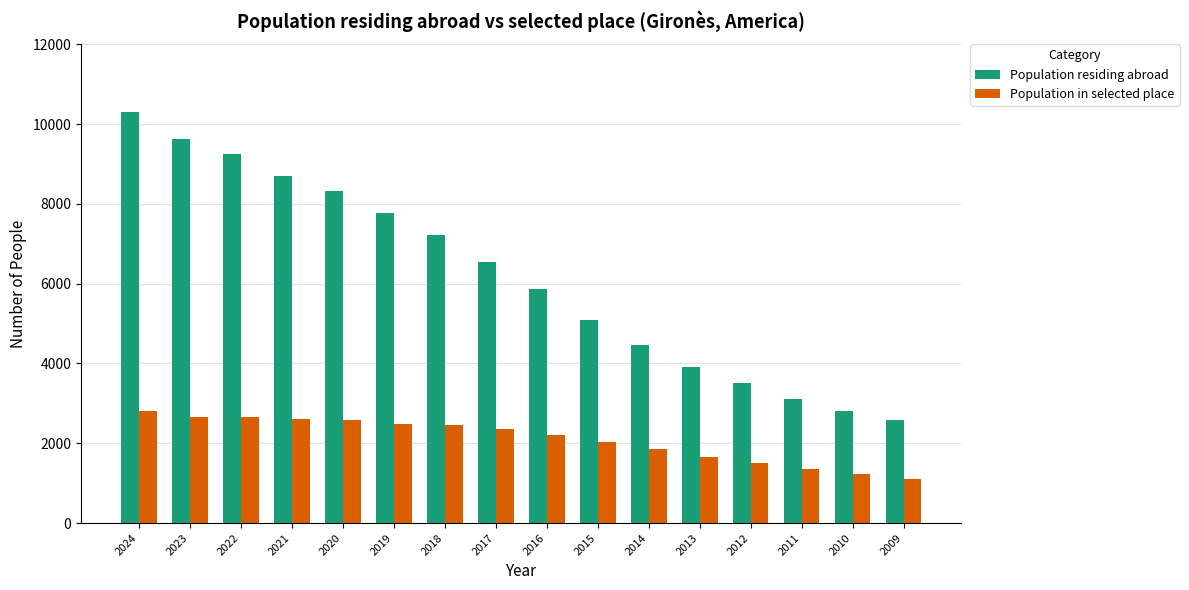

Which series changed the most between 2015 and 2014?

Population residing abroad